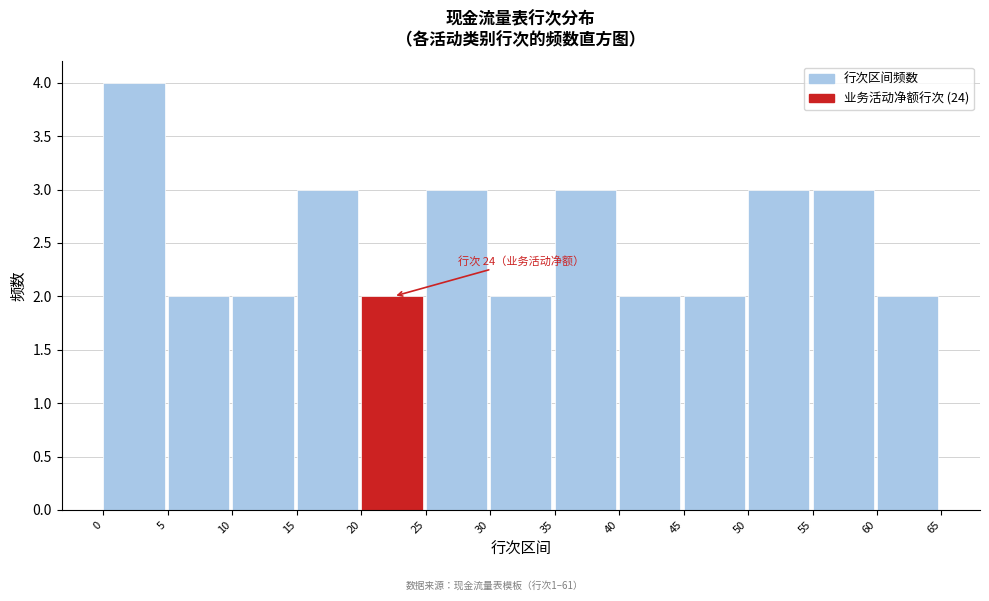

Over which range of the x-axis is the bar tallest?

0 to 5